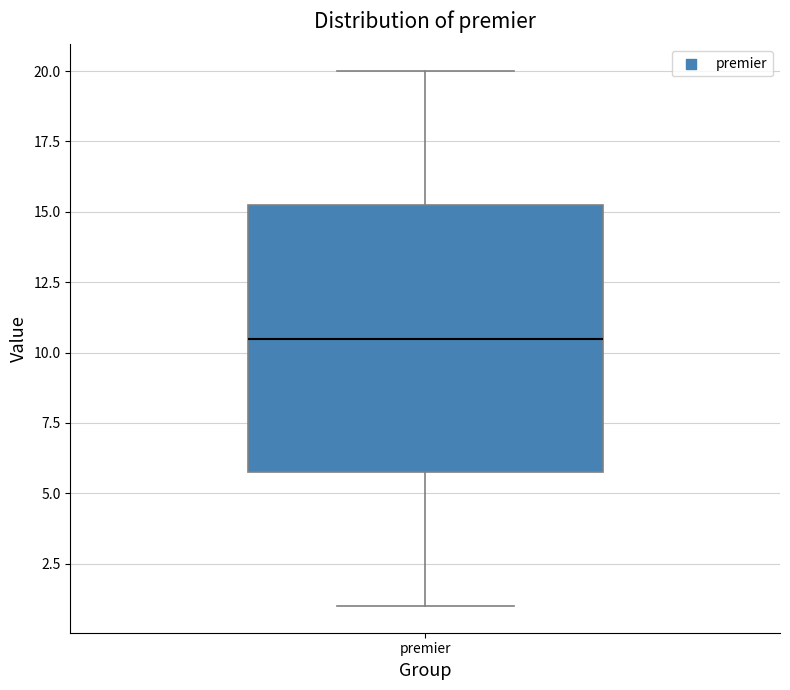

Read this box plot against the y-axis: the position of the median line, the range covered by the box, and the ends of both whiskers. The values are not printed on the chart, so give them approximately, as read against the axis.

median 10.5, box 6.0 to 15.5, whiskers 1.0 to 20.0